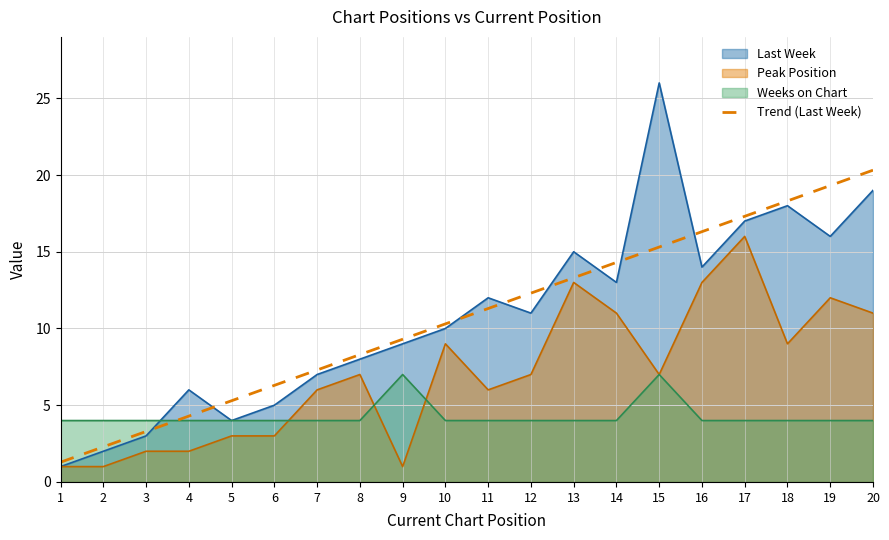

How many interior local peaks does the Last Week series have?

5